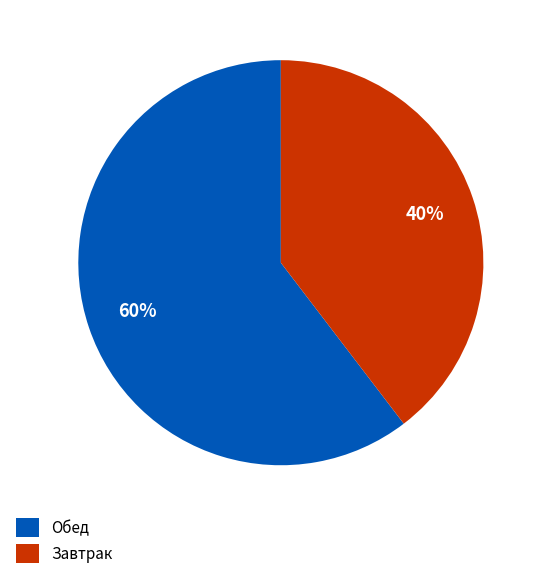

Is there a majority slice in this chart?

Yes